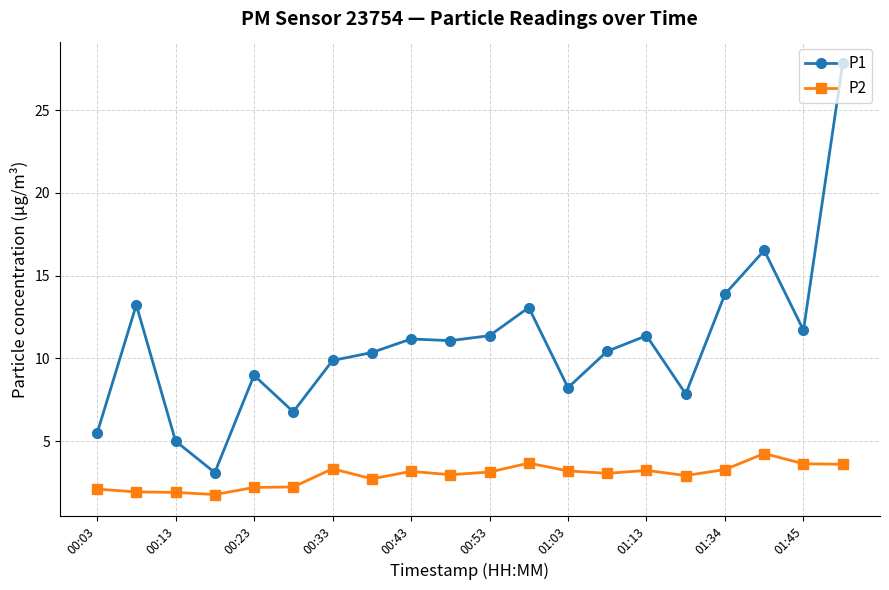

Which series has the largest total across all categories?

P1